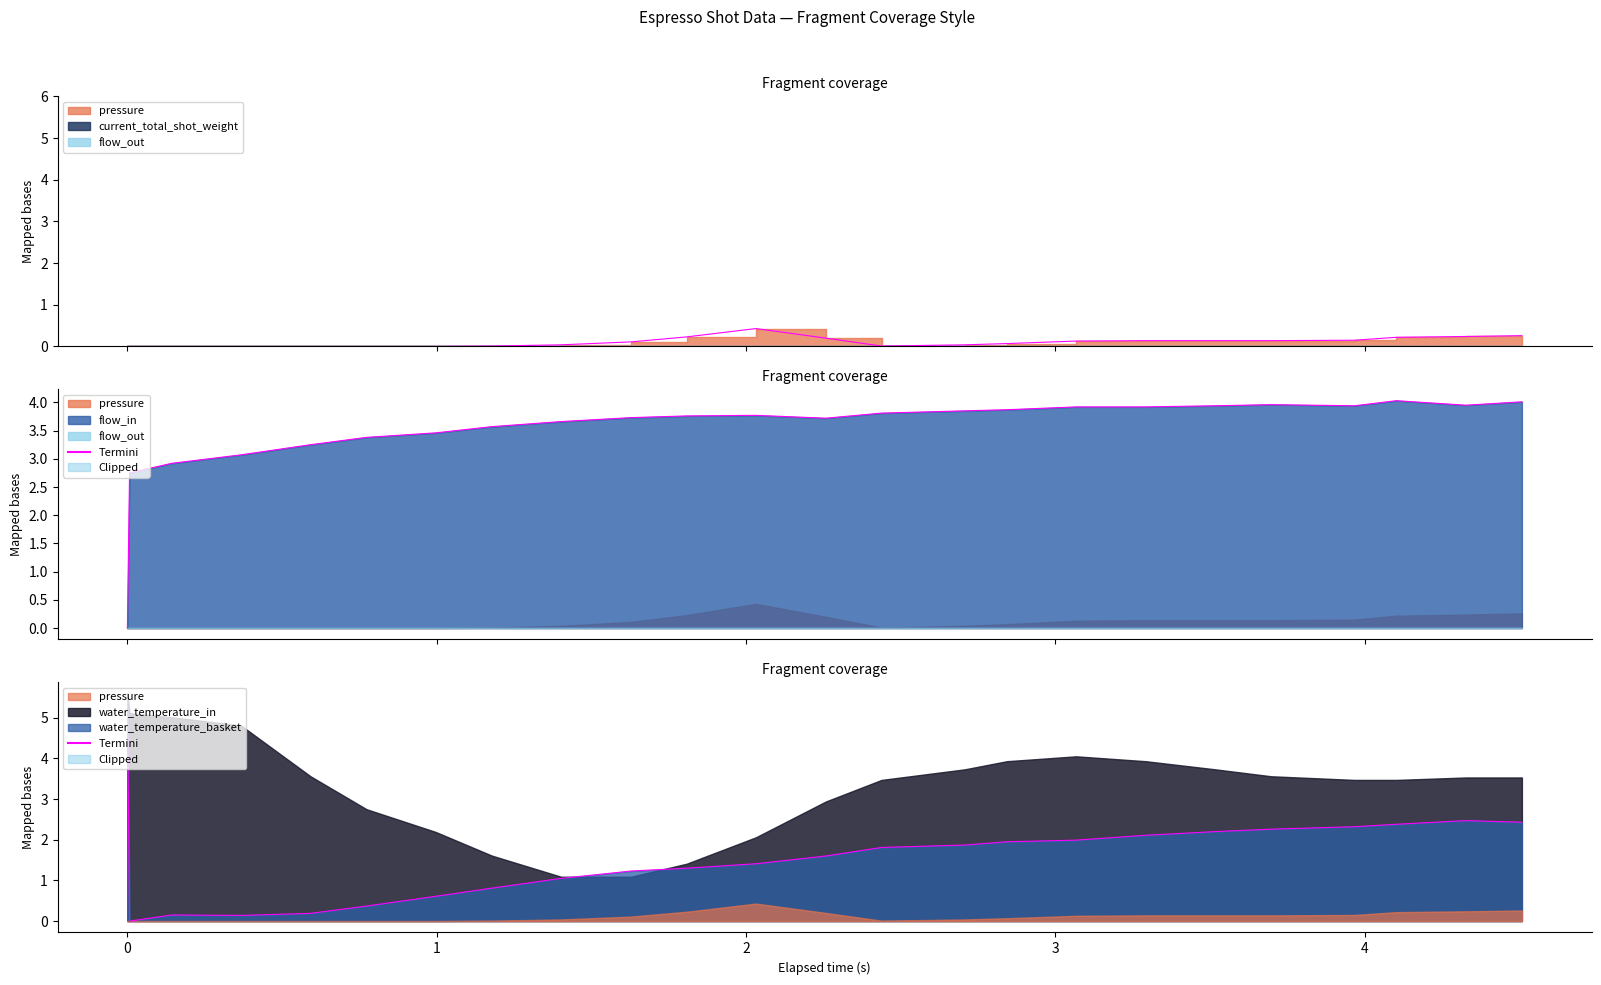

True or false: pressure has more than 1 points higher than both neighbors.

False